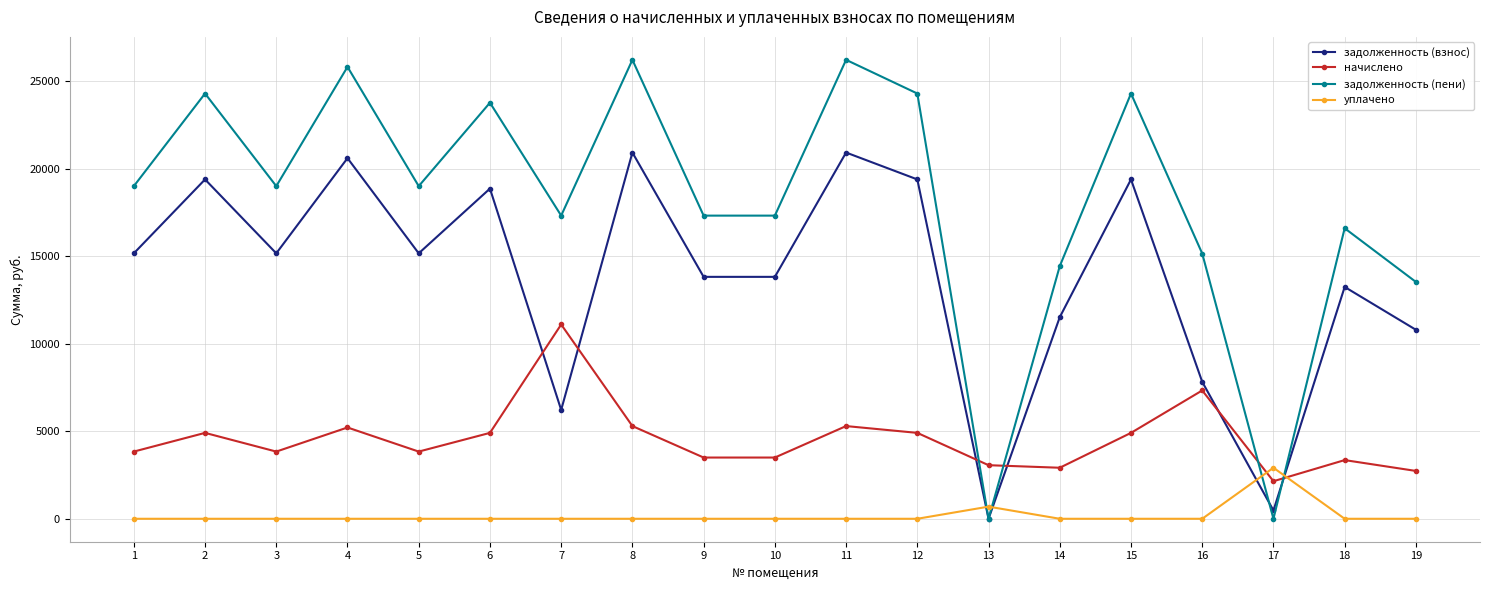

What is the value of the начислено point at the 1st from the left?

3839.4